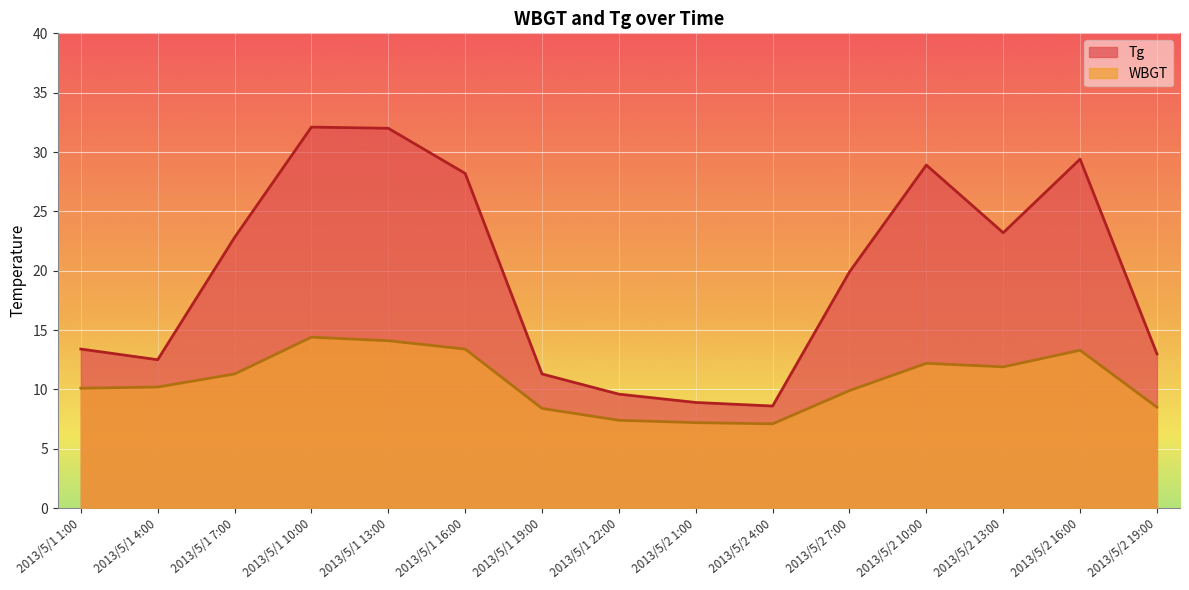

Where does the Tg series first go above 19?

2013/5/1 7:00